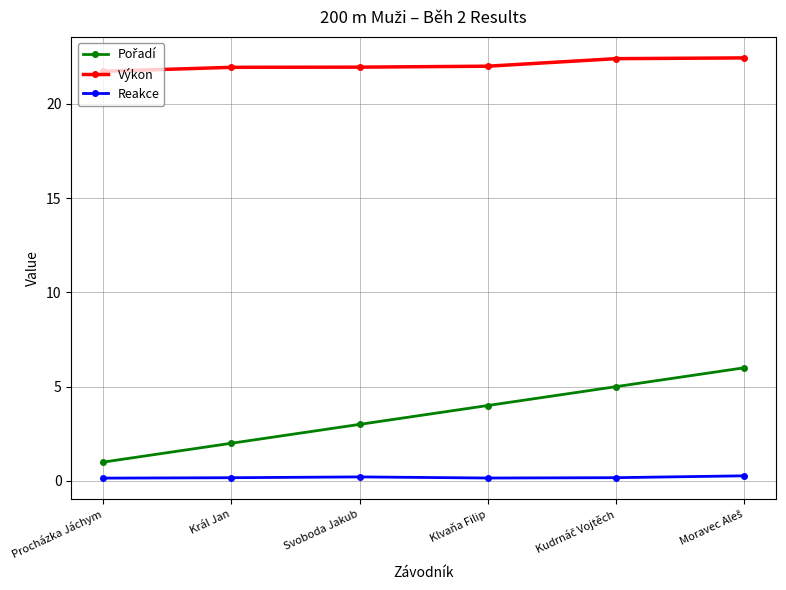

What is the label of the 4th point from the left?

Klvaňa Filip